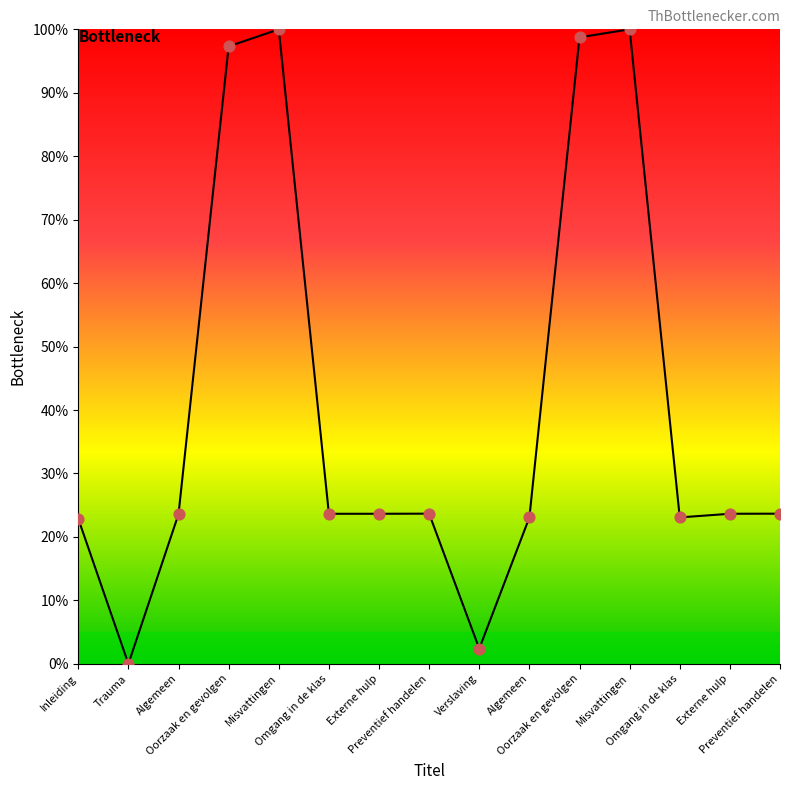

Does the chart have visible grid lines?

No